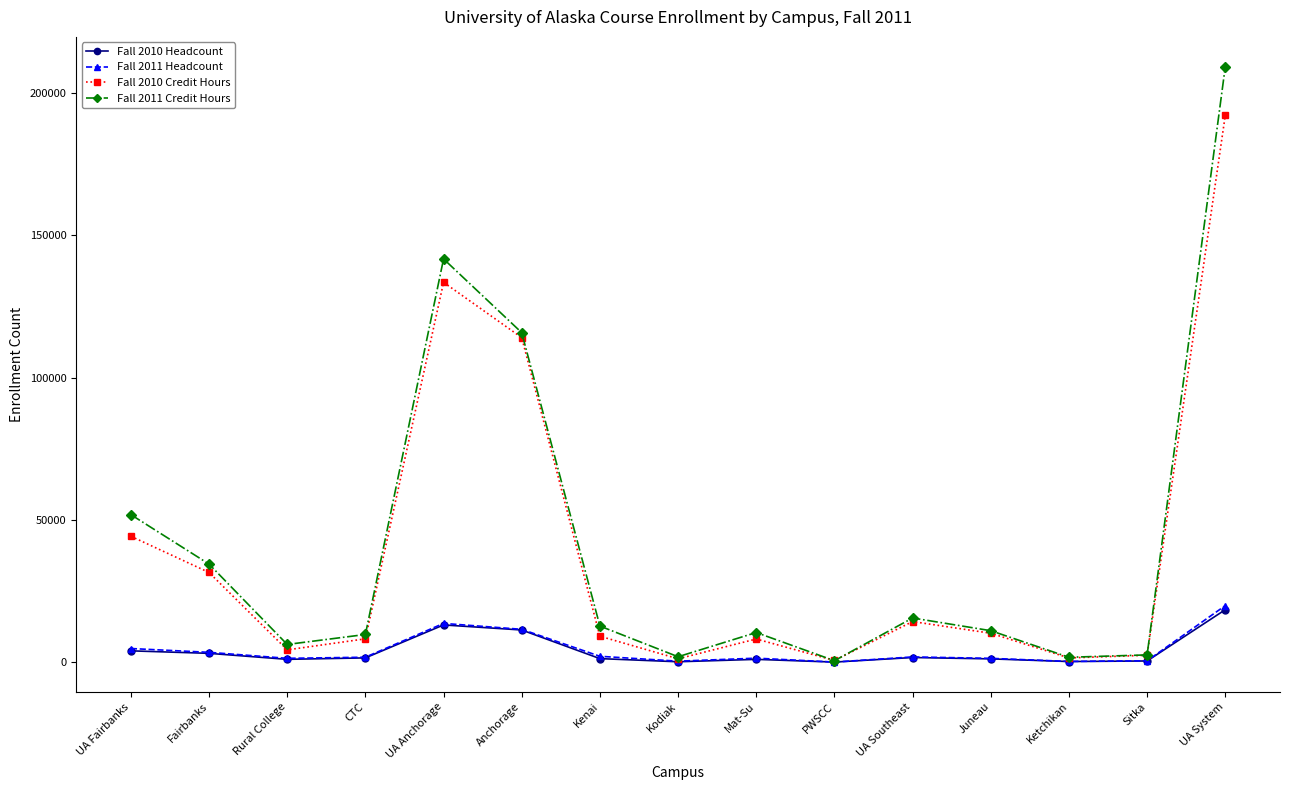

What is the greatest value displayed?

209139.5